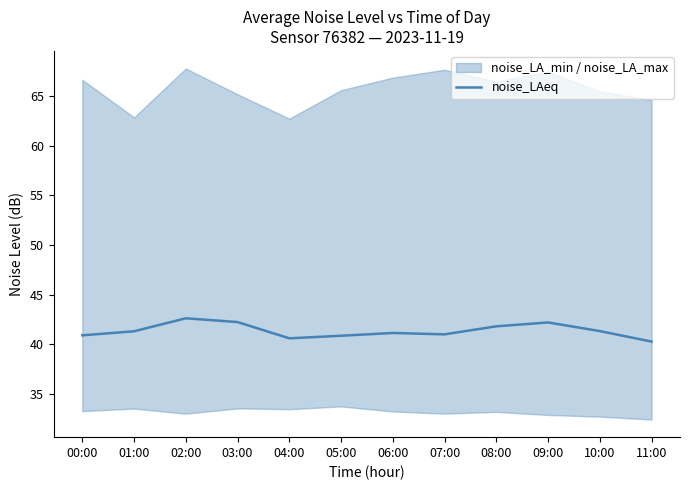

List the labels in order of value, largest first.

02:00, 03:00, 09:00, 08:00, 10:00, 01:00, 06:00, 07:00, 00:00, 05:00, 04:00, 11:00